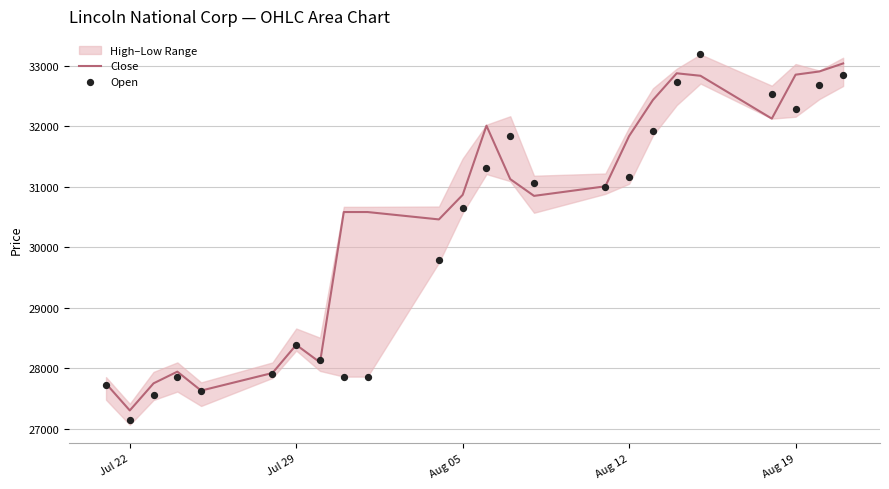

Which series contains the highest Y value?

Open